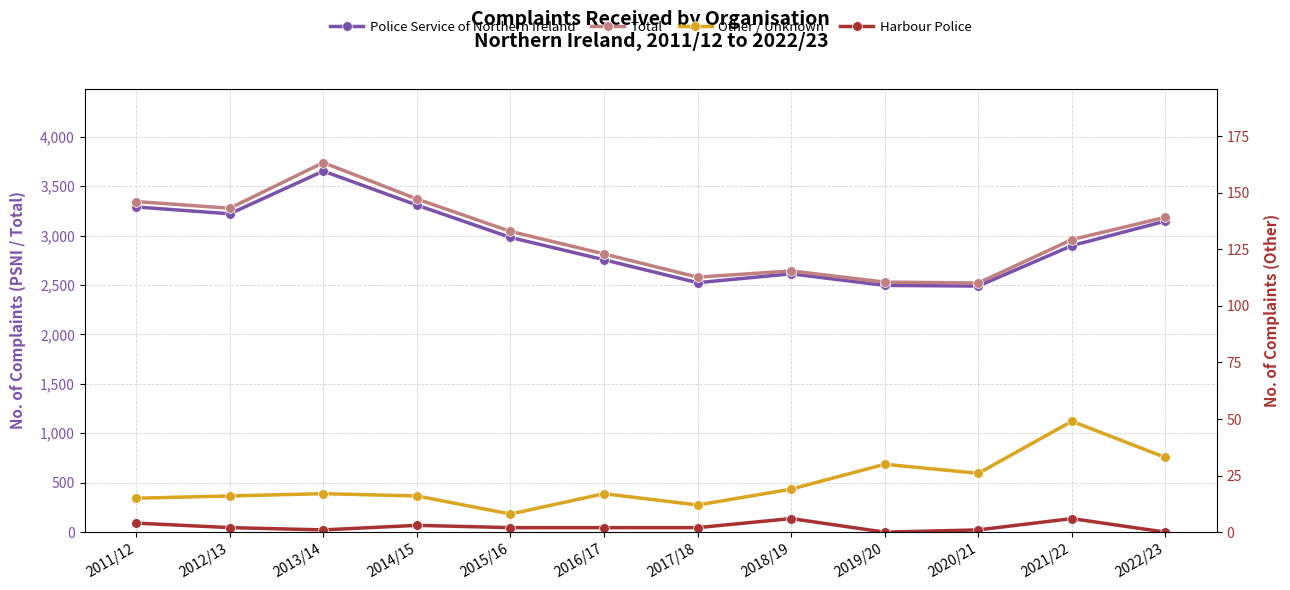

Where is the first local maximum for Harbour Police?

2014/15